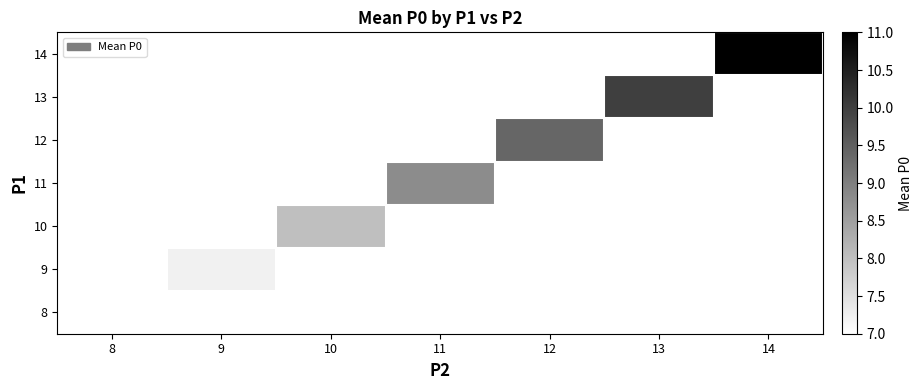

Which has a higher value, 10 or 12?

12